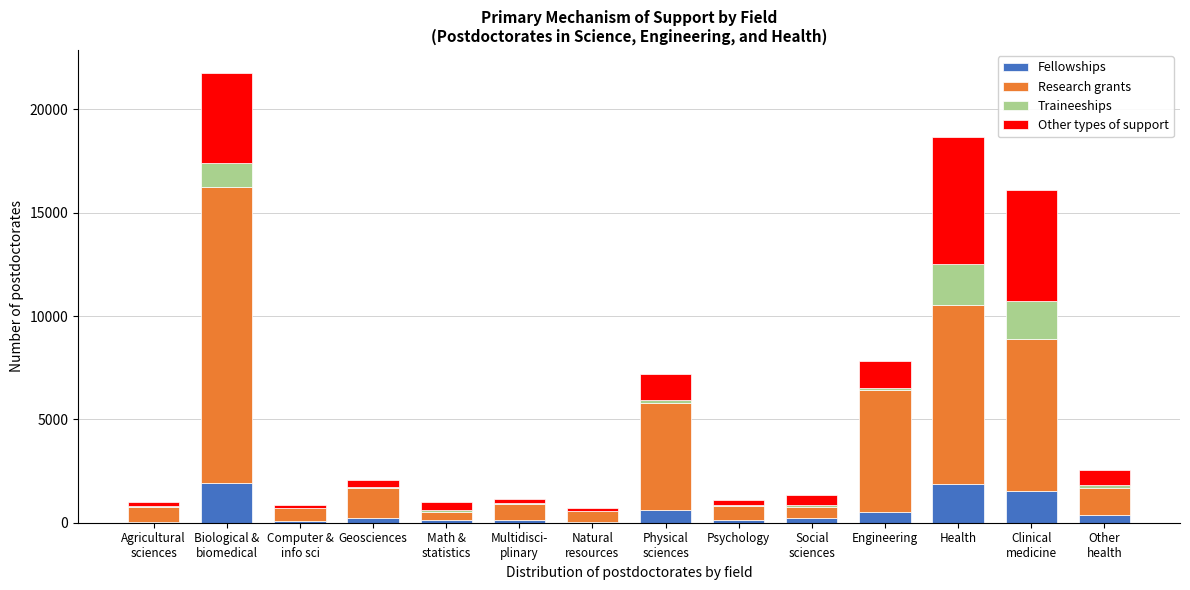

What is the sum of all Fellowships values?

7761